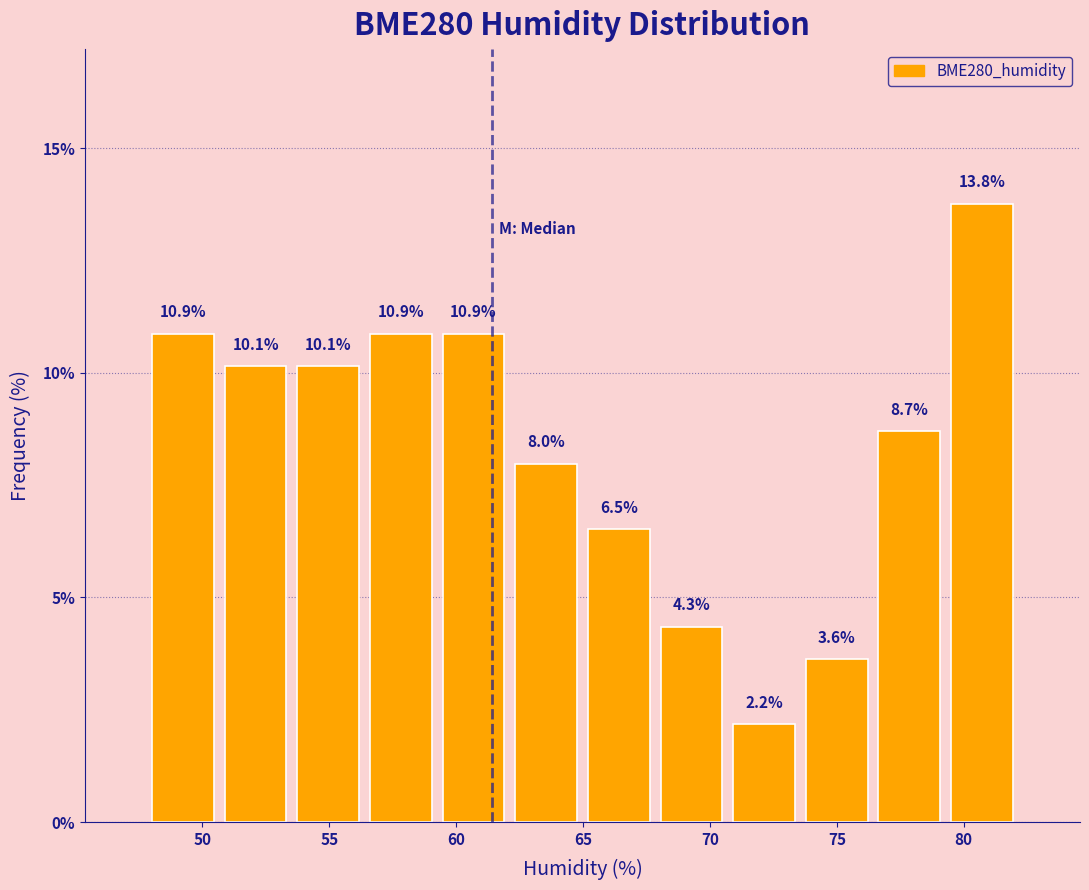

Reading left to right, transcribe this chart: for each bar, give the range it covers on the x-axis and its height. The bar edges are not printed on the chart, so give them approximately, as read against the axis.

48.0 to 50.5: 10.9
50.5 to 53.5: 10.1
53.5 to 56.5: 10.1
56.5 to 59.5: 10.9
59.5 to 62.0: 10.9
62.0 to 65.0: 8.0
65.0 to 68.0: 6.5
68.0 to 70.5: 4.3
70.5 to 73.5: 2.2
73.5 to 76.5: 3.6
76.5 to 79.5: 8.7
79.5 to 82.0: 13.8